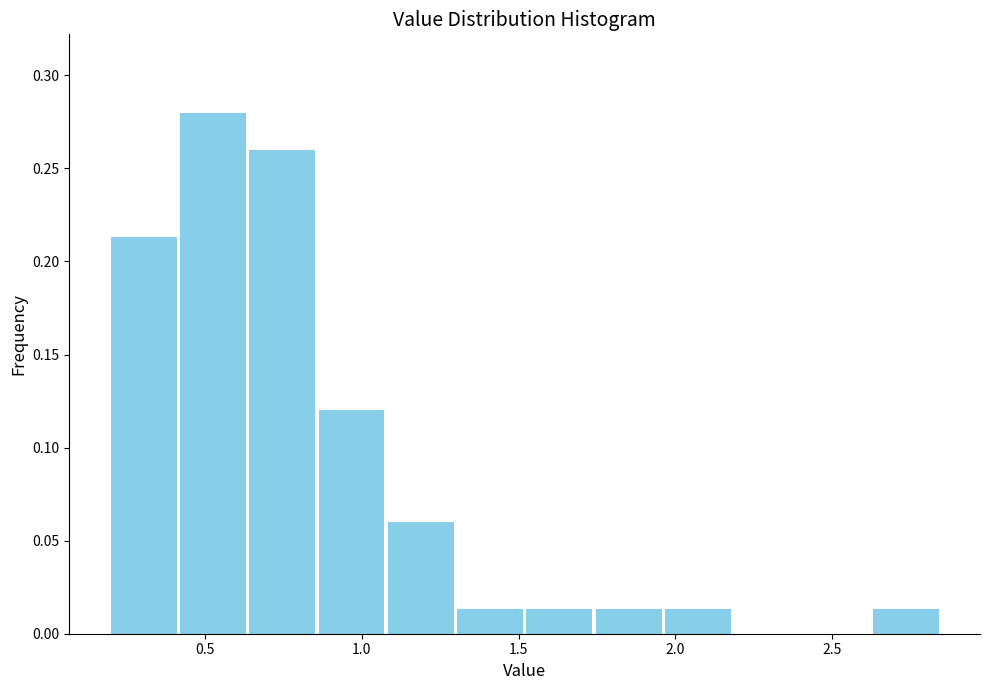

Over which range of the x-axis is the bar tallest?

0.40 to 0.65